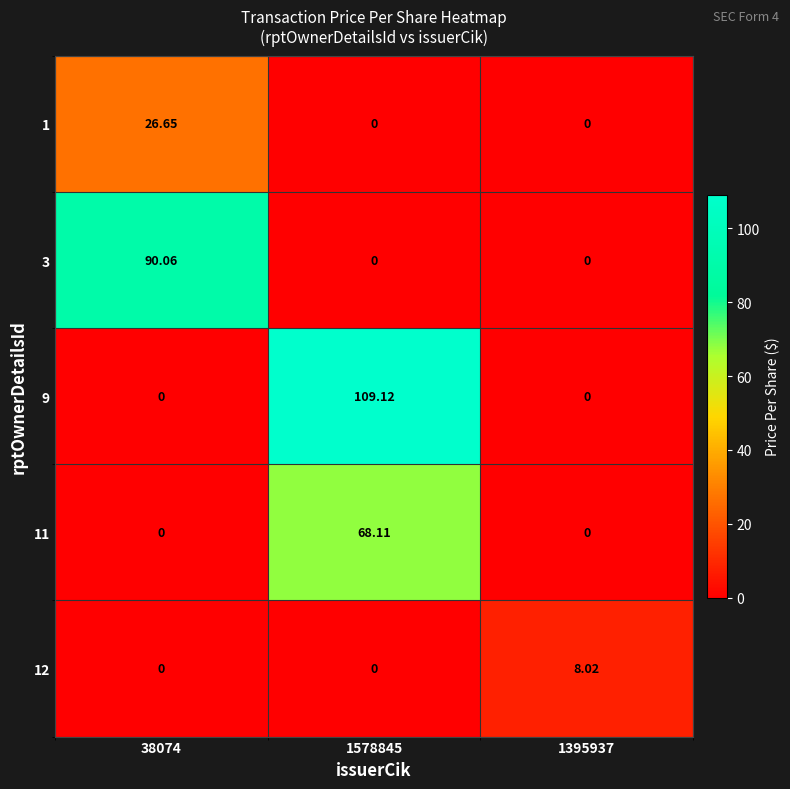

At how many categories does at least one series exceed 48?

2